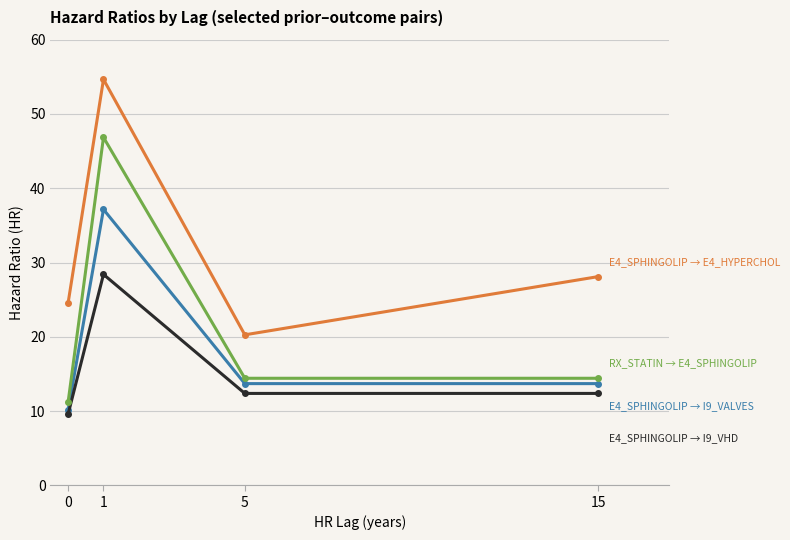

What is the total value across all series at 0?

55.6